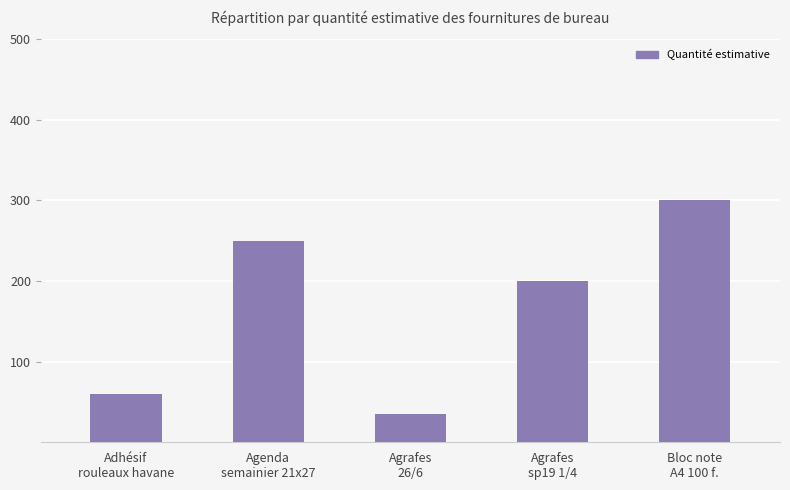

List the labels in order of value, smallest first.

Agrafes
26/6, Adhésif
rouleaux havane, Agrafes
sp19 1/4, Agenda
semainier 21x27, Bloc note
A4 100 f.